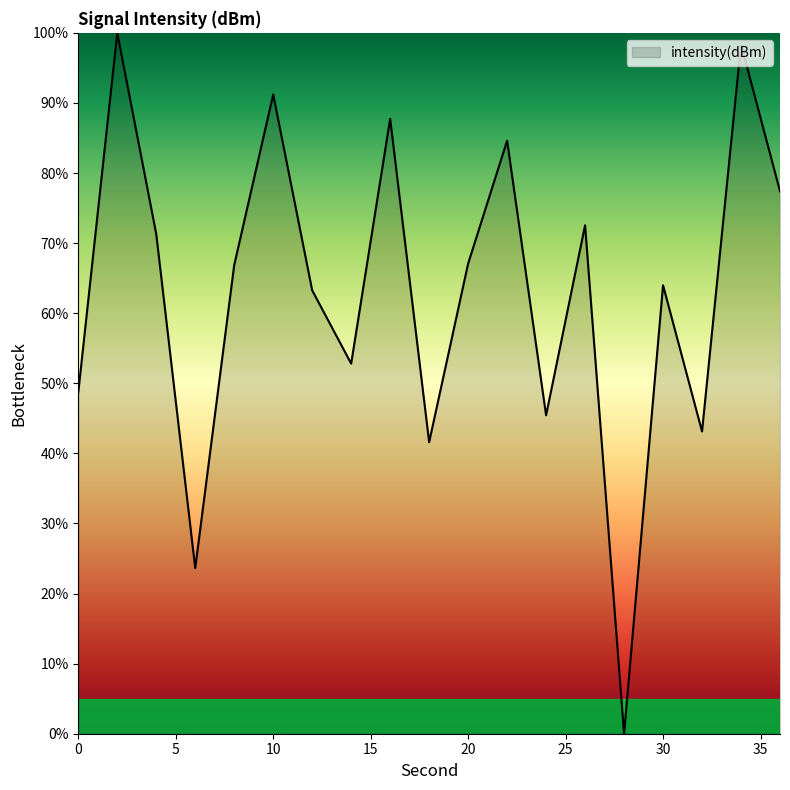

Does the chart have visible grid lines?

No